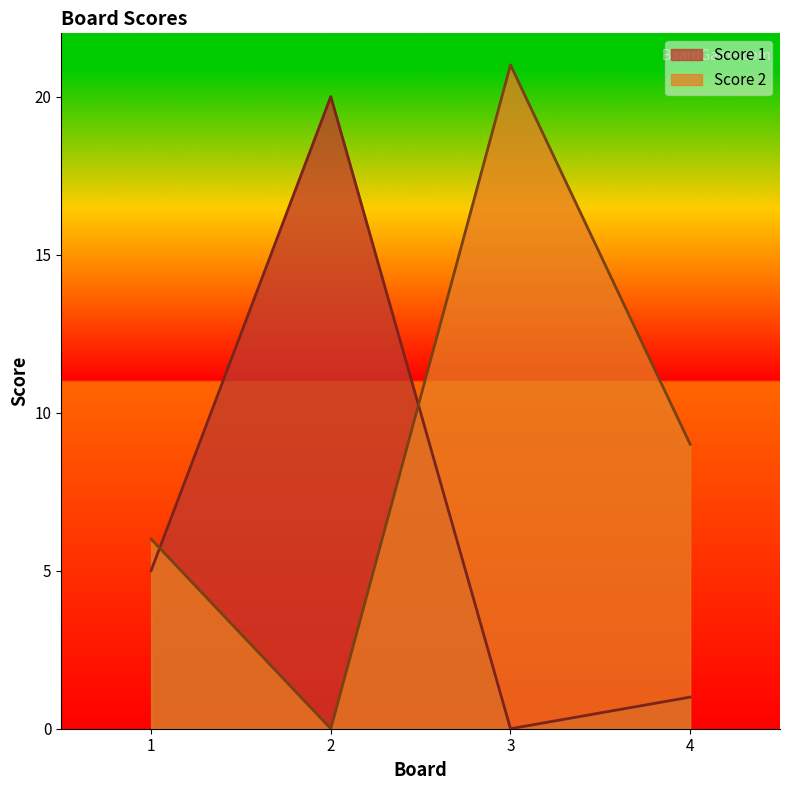

Reading left to right, transcribe all the data shown in this chart.

Score 1: 5	20	0	1
Score 2: 6	0	21	9